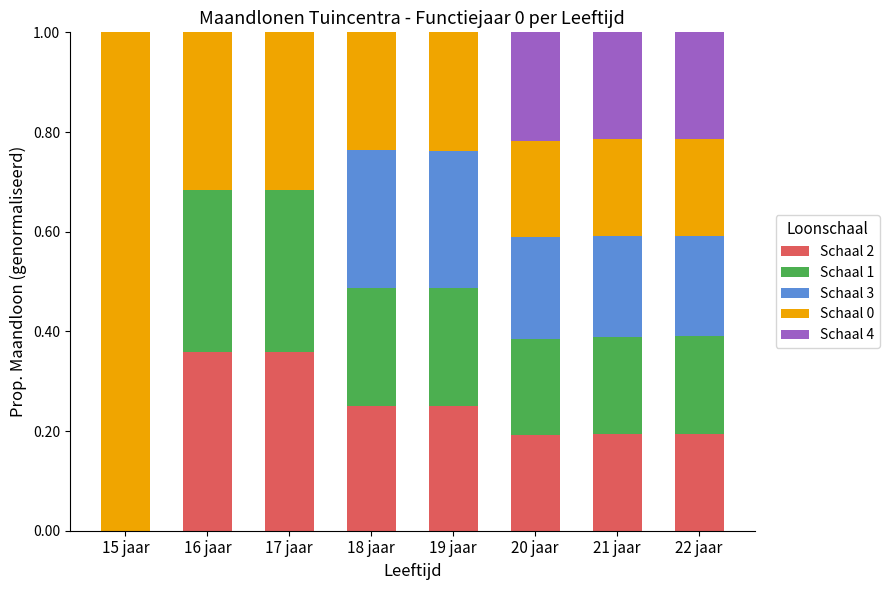

What are all the series names shown in the legend?

Schaal 2, Schaal 1, Schaal 3, Schaal 0, Schaal 4